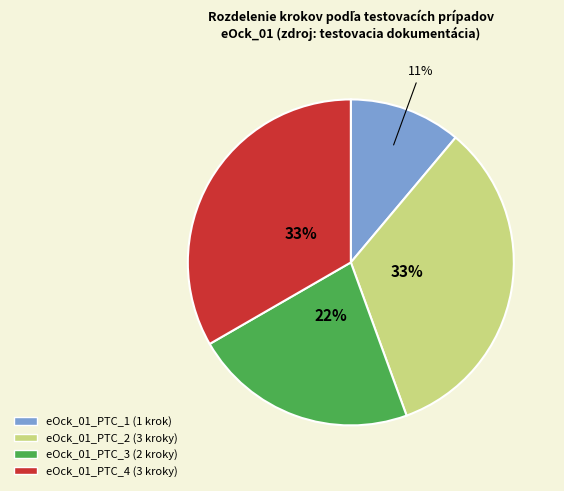

Count the number of slices in the pie.

4